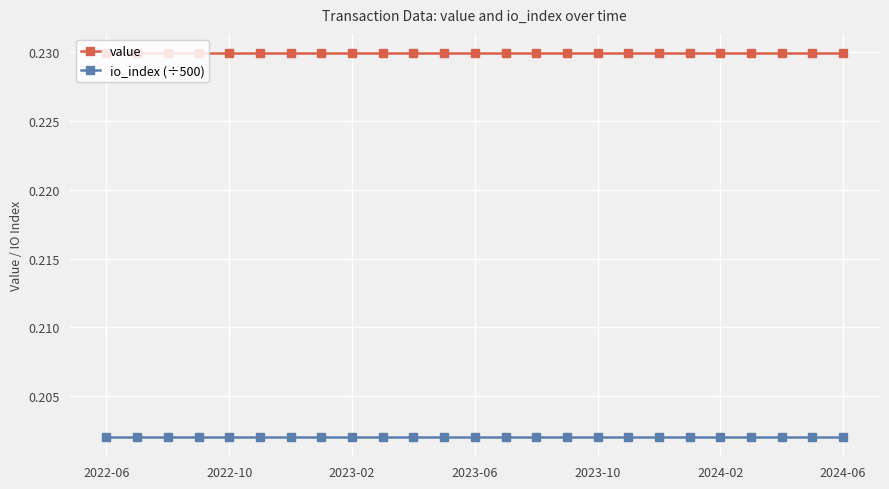

True or false: value and io_index (÷500) cross at least once.

False